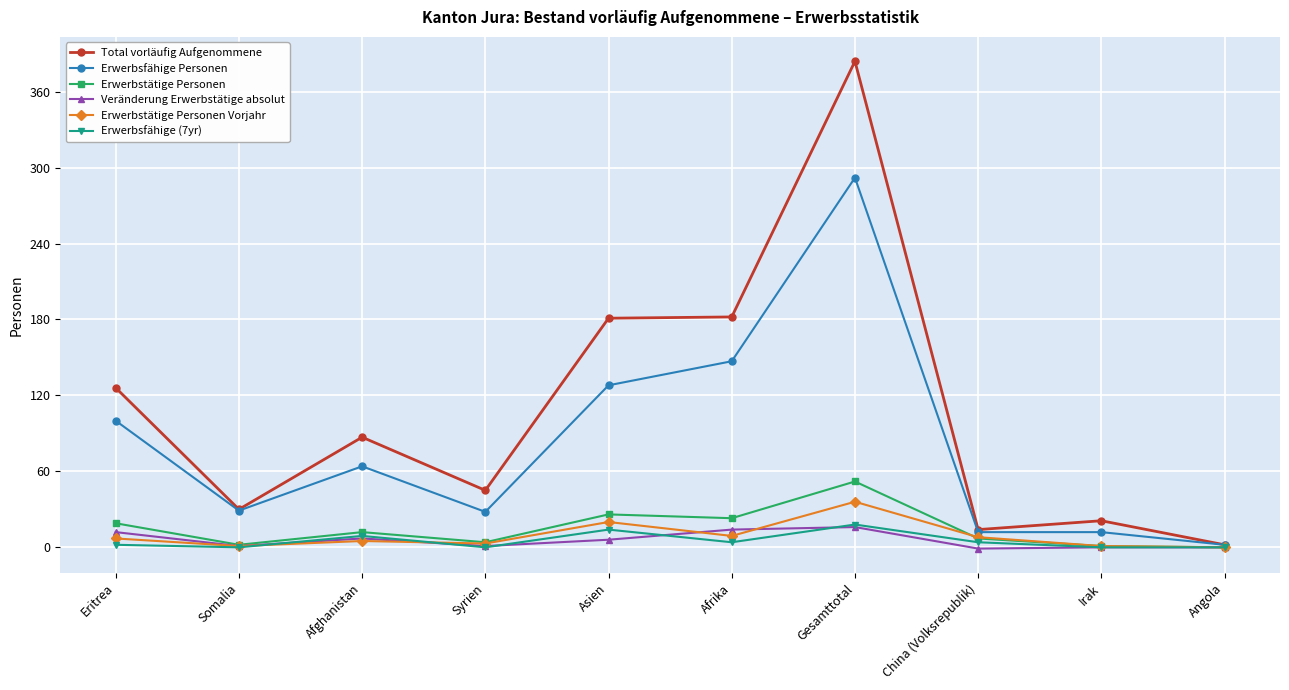

True or false: Erwerbstätige Personen has a value of 26 at Asien.

True